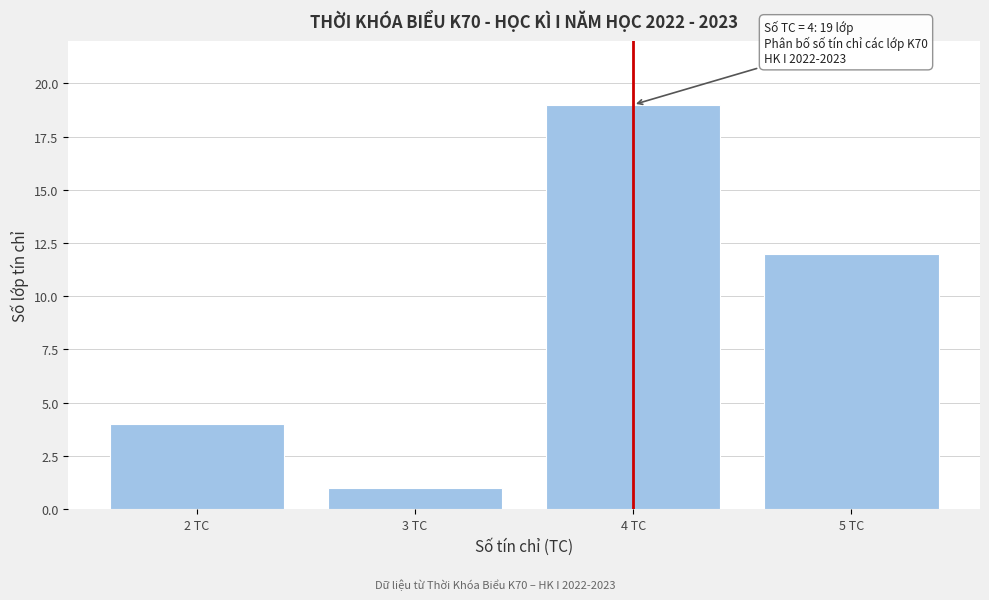

Which range on the x-axis has the tallest bar?

3.5 to 4.5